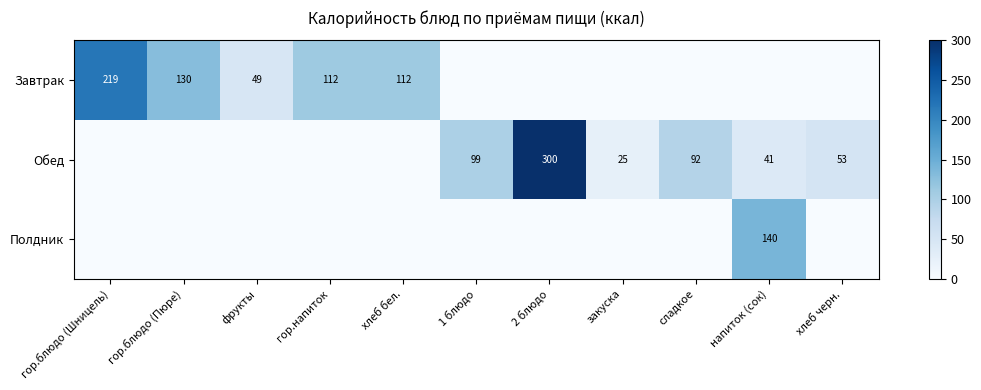

At how many categories does at least one series exceed 200?

2